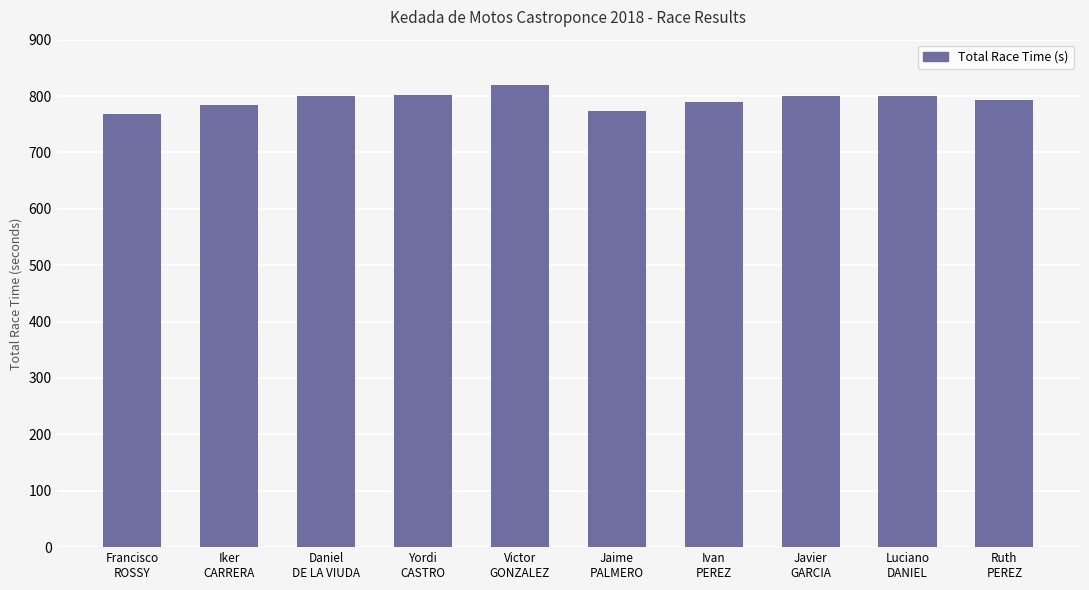

The chart shows a value of 818.8 at Victor
GONZALEZ. True or false?

True